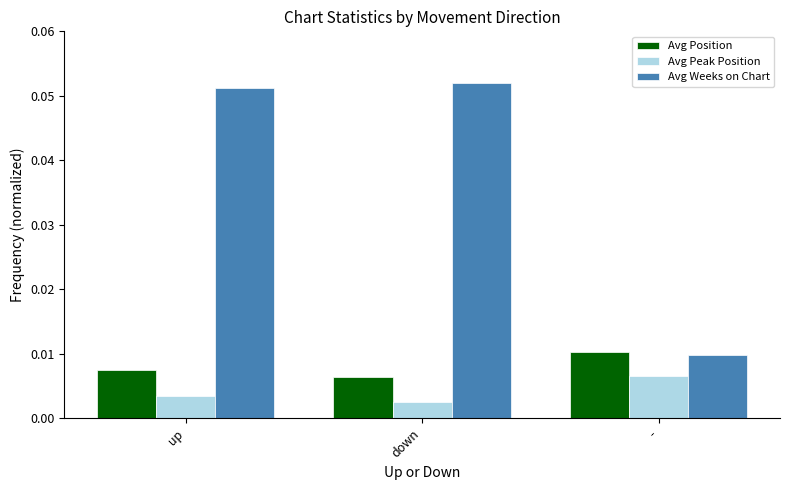

What are all the series names shown in the legend?

Avg Position, Avg Peak Position, Avg Weeks on Chart